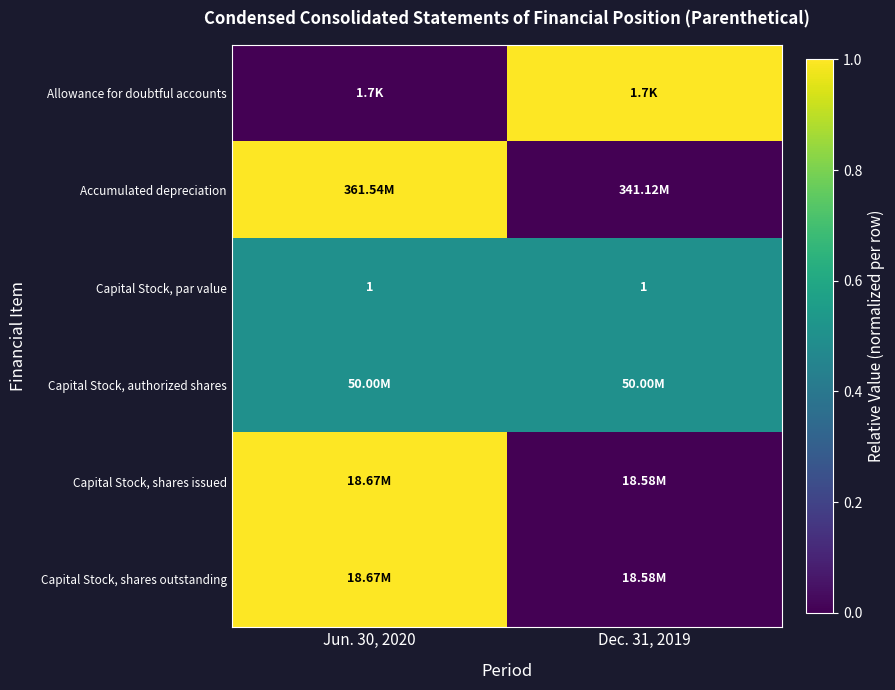

At which category is the sum across all series the highest?

Jun. 30, 2020